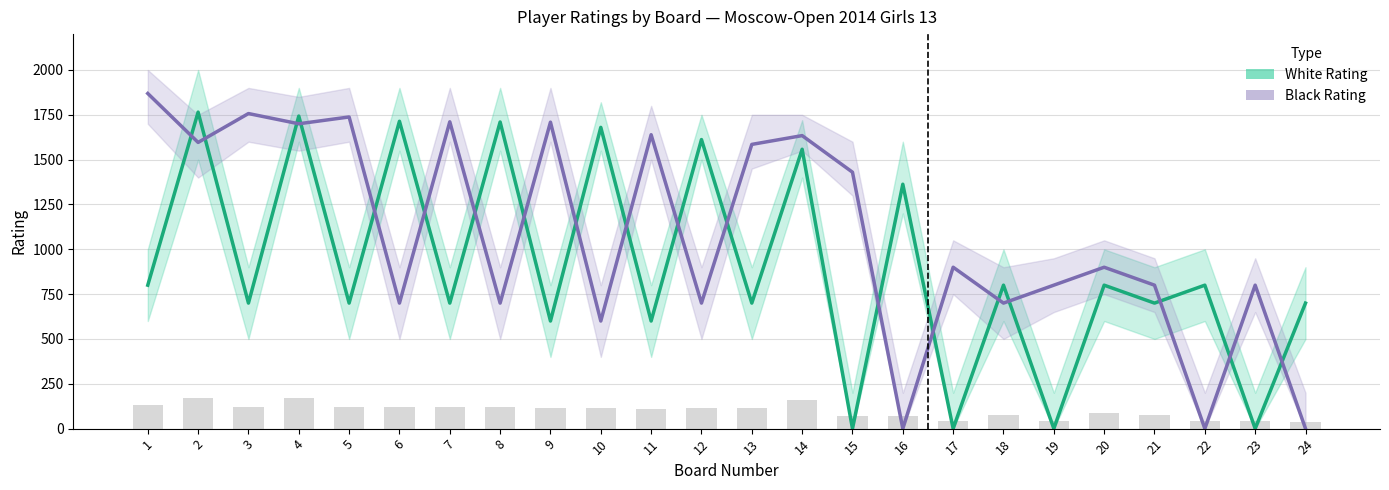

How many categories are shown in the chart?

24